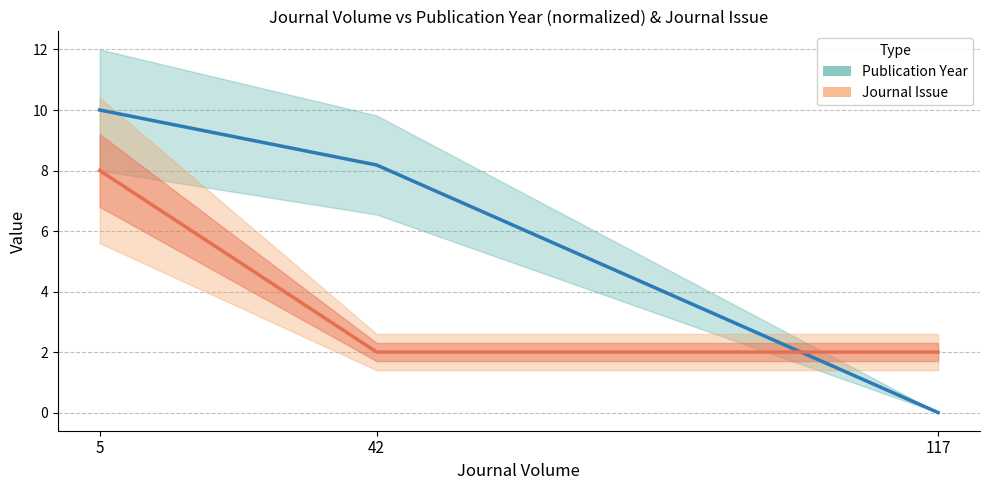

Which category has the highest value across all series?

5